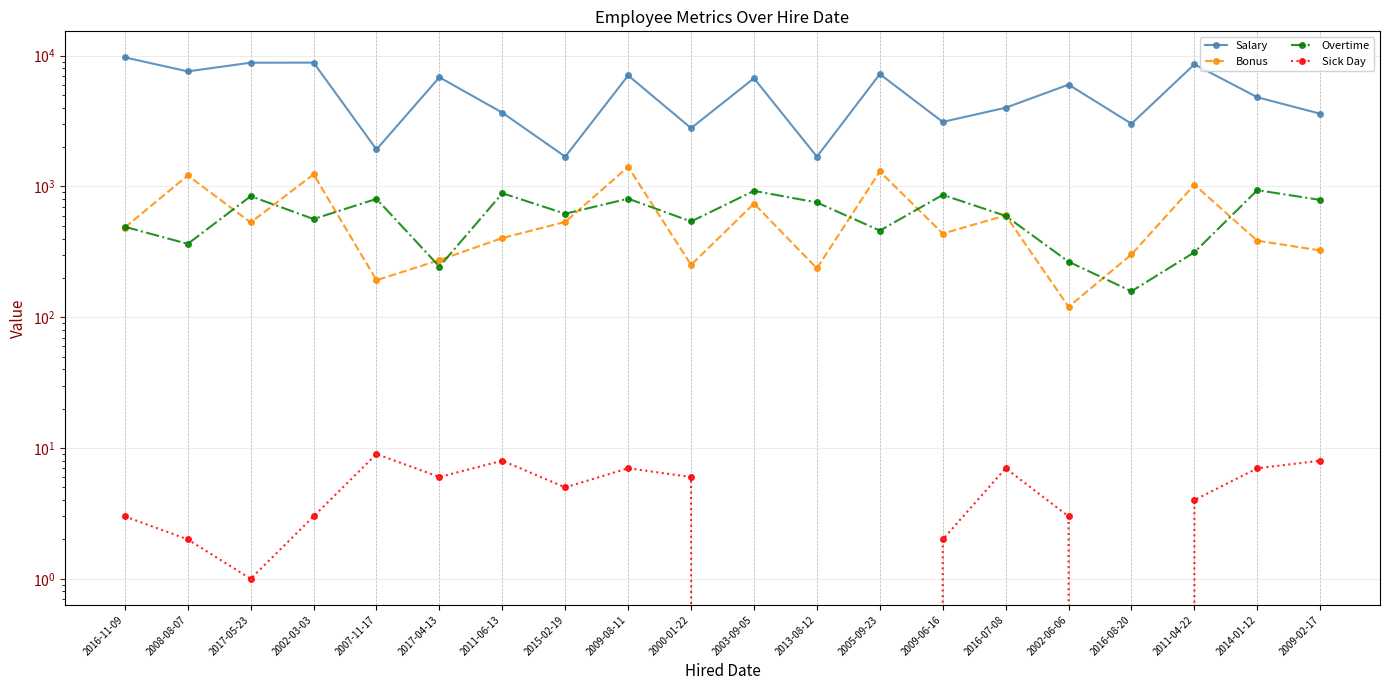

At which category is the sum across all series the highest?

2016-11-09